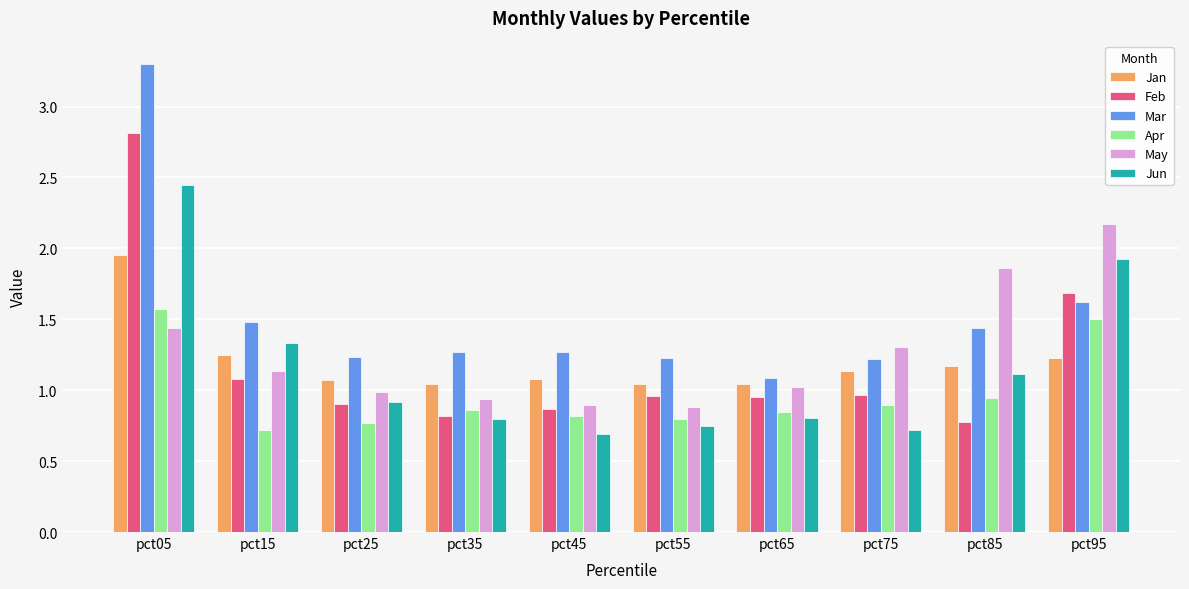

What is the maximum value shown in the chart?

3.3